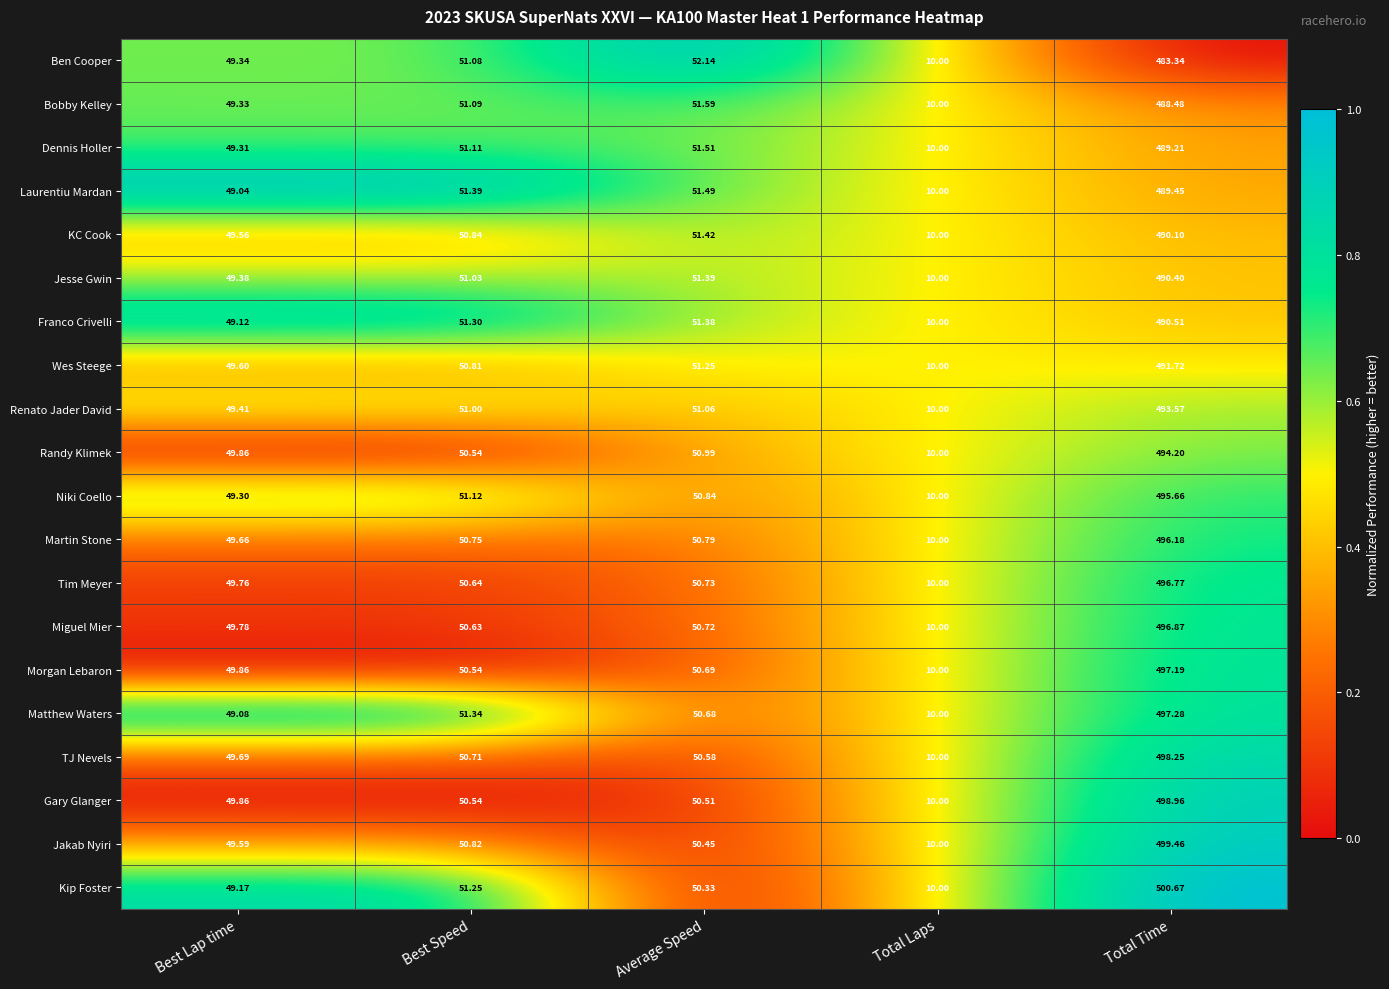

Which series has the largest total across all categories?

Kip Foster